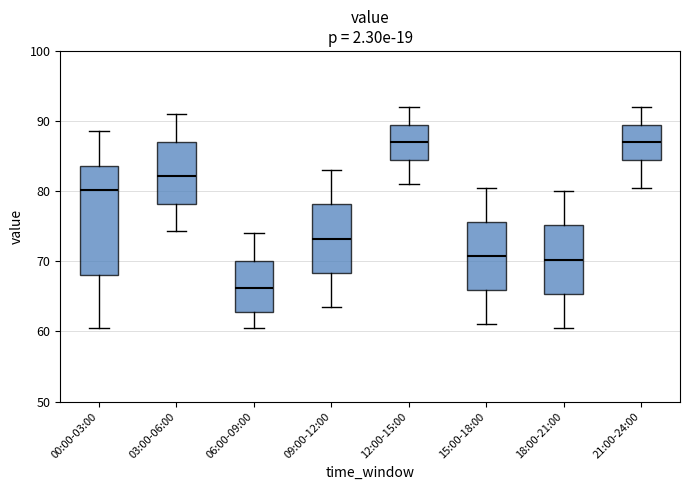

Which box is the tallest, from its lower edge to its upper edge?

00:00-03:00